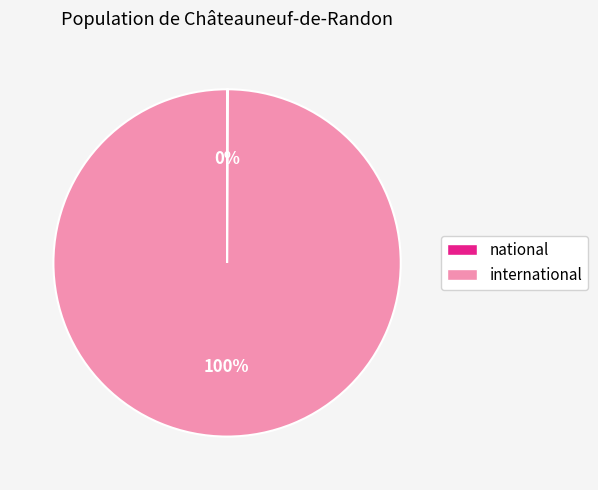

Is there any slice that represents more than half of the pie?

Yes